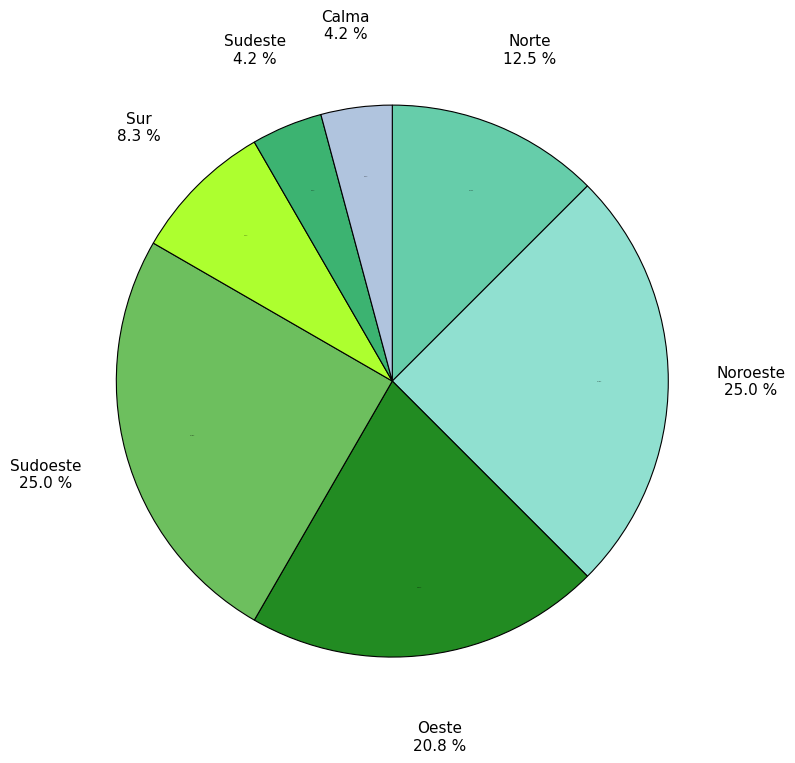

Which slice is the largest?

Sudoeste